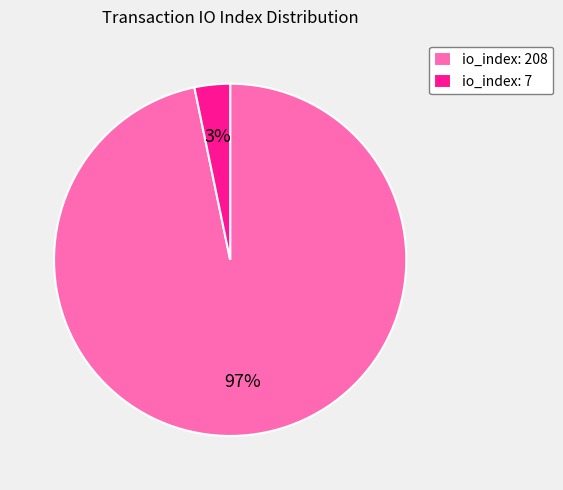

Combined, do io_index: 7 and io_index: 208 account for over 50%?

Yes